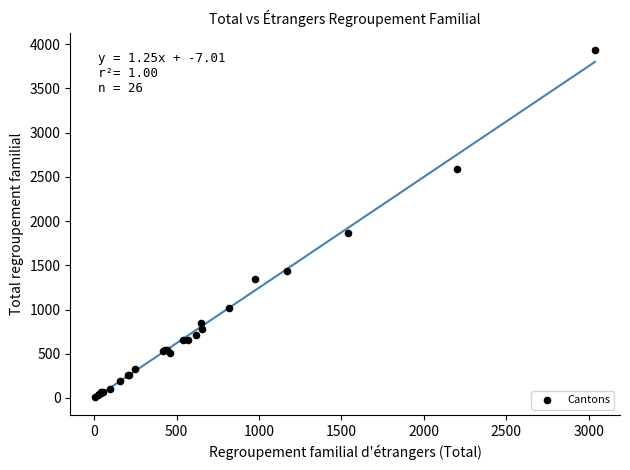

What Y value in the scatter plot is closest to 1971?

1867